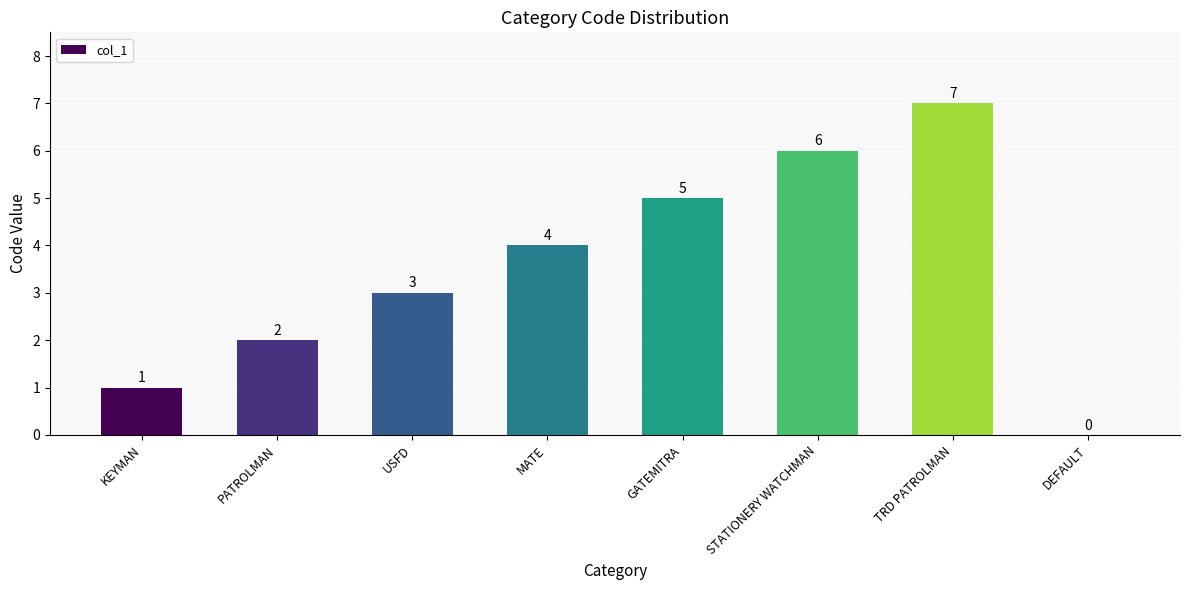

What is the change in value from USFD to STATIONERY WATCHMAN?

+3